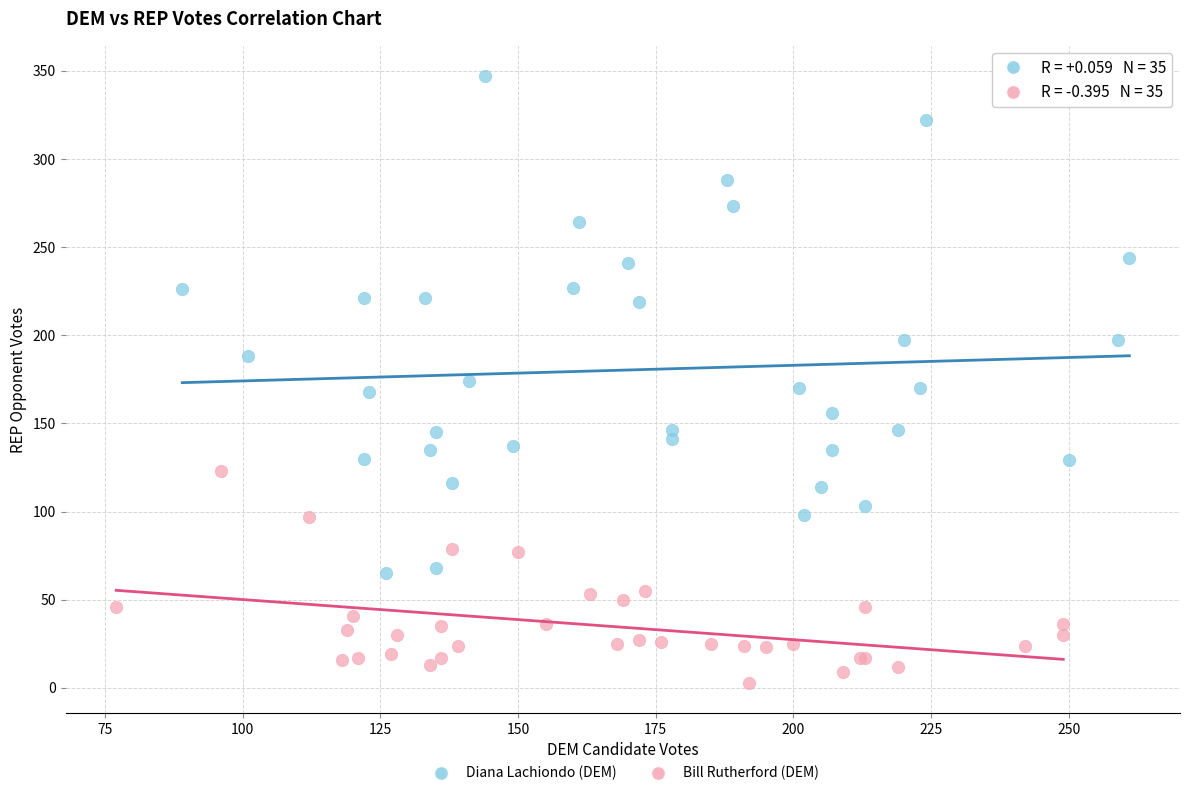

Which series contains the highest Y value?

Diana Lachiondo (DEM)